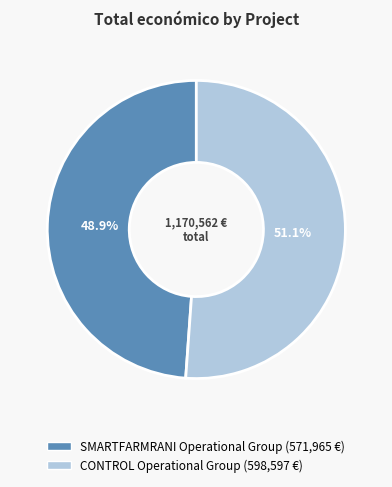

Which has a higher value, CONTROL Operational Group or SMARTFARMRANI Operational Group?

CONTROL Operational Group